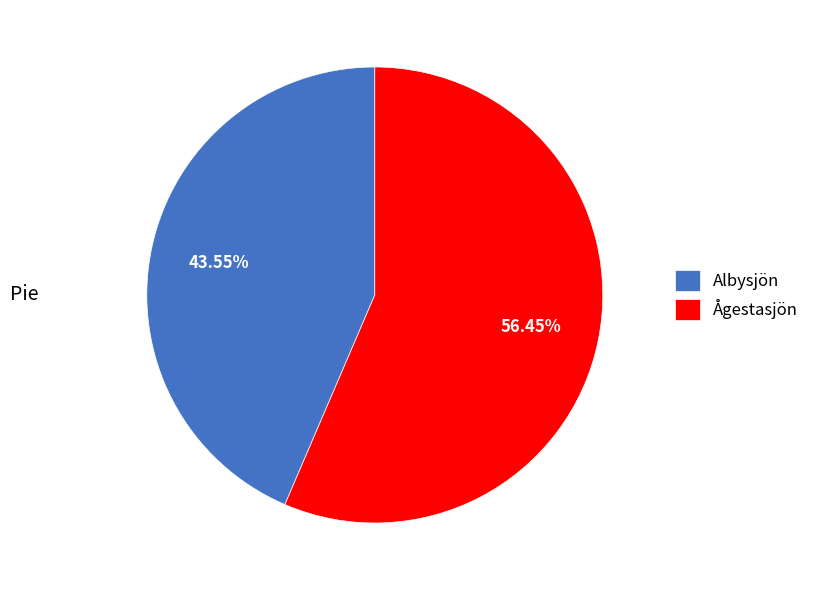

To the nearest percent, what percentage of the pie is Albysjön?

44%